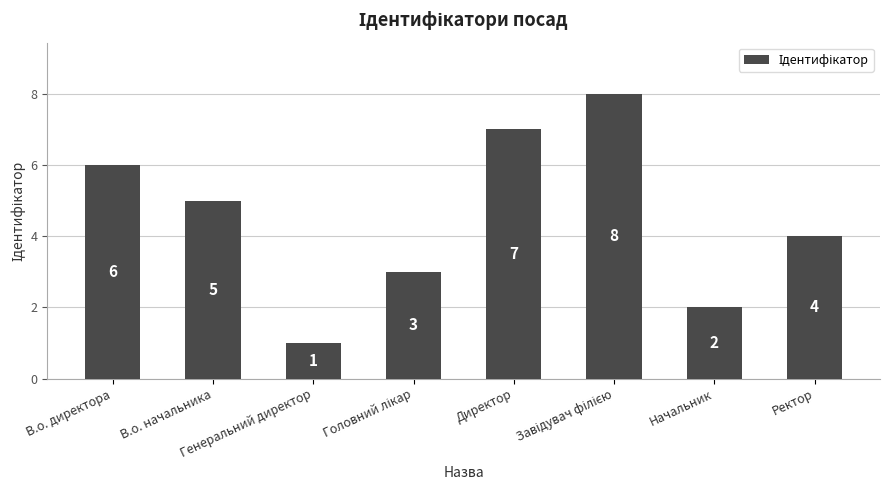

What is the greatest value displayed?

8